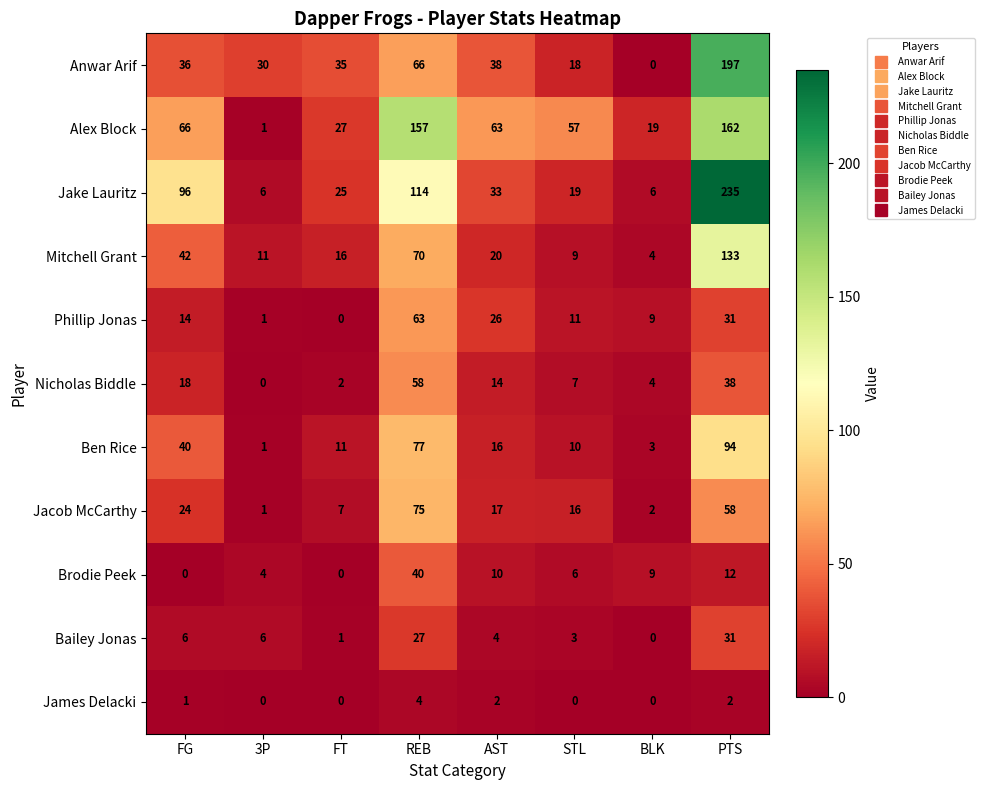

How many series are shown in this chart?

11